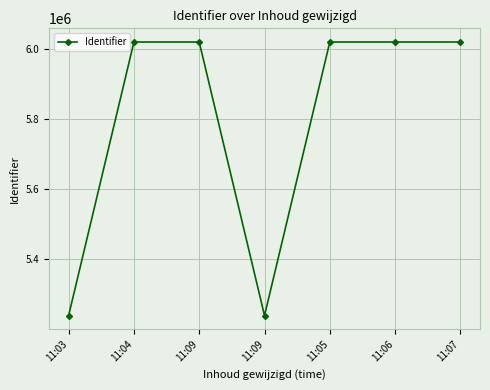

What is the average value?

5797450